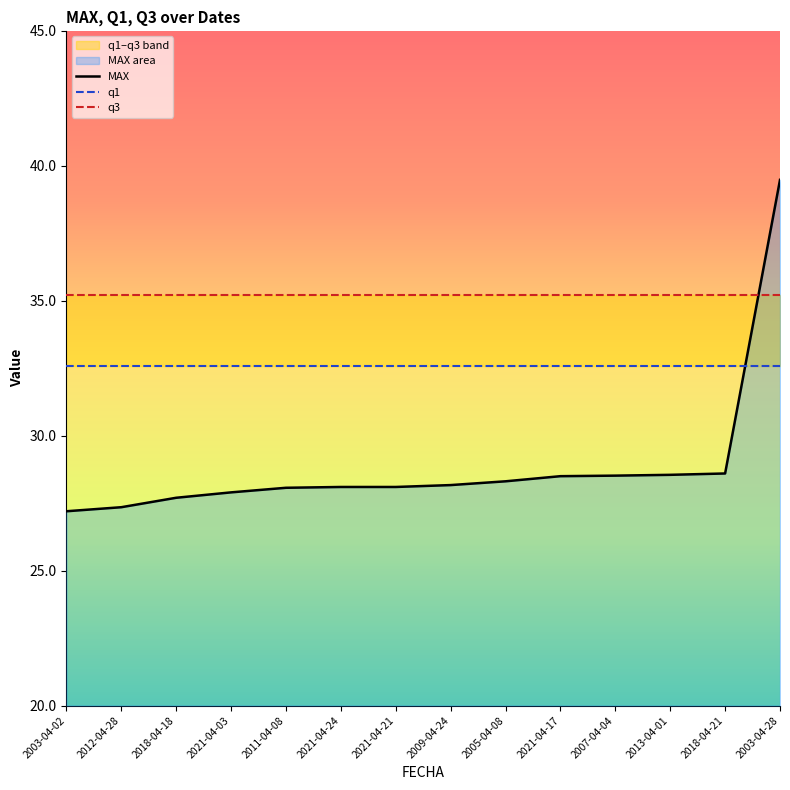

Which series has the largest range (max minus min)?

MAX